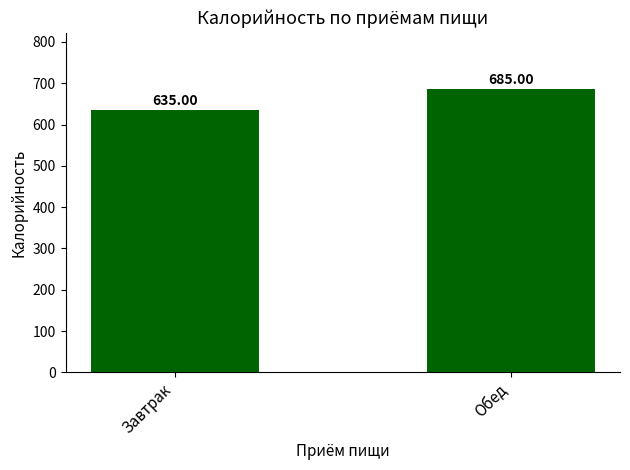

True or false: the data shows 685 at Обед.

True